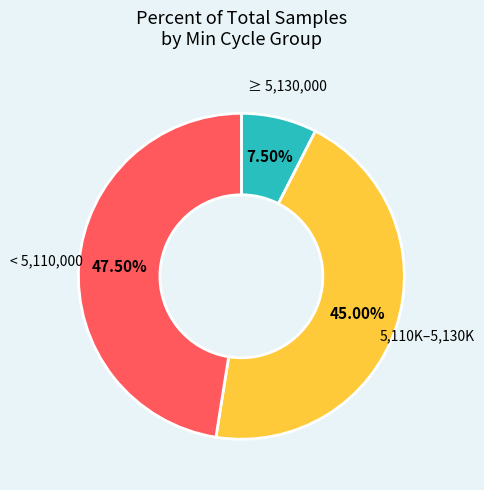

Is there any slice that represents more than half of the pie?

No